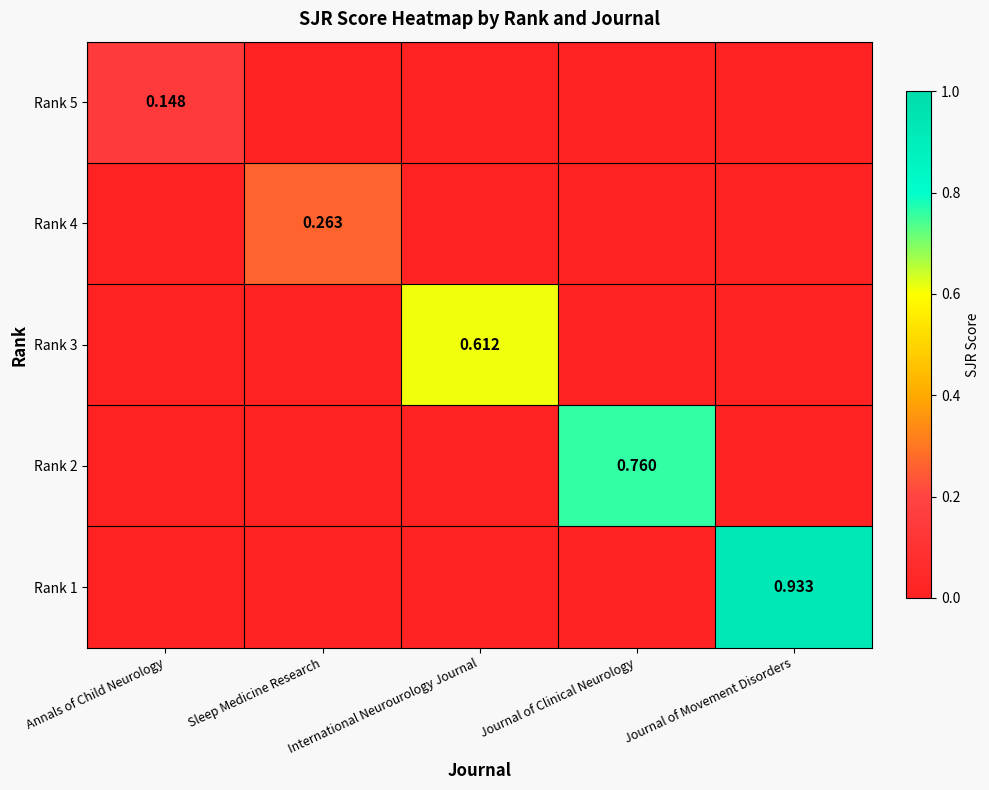

At which category is the sum across all series the highest?

Journal of Movement Disorders